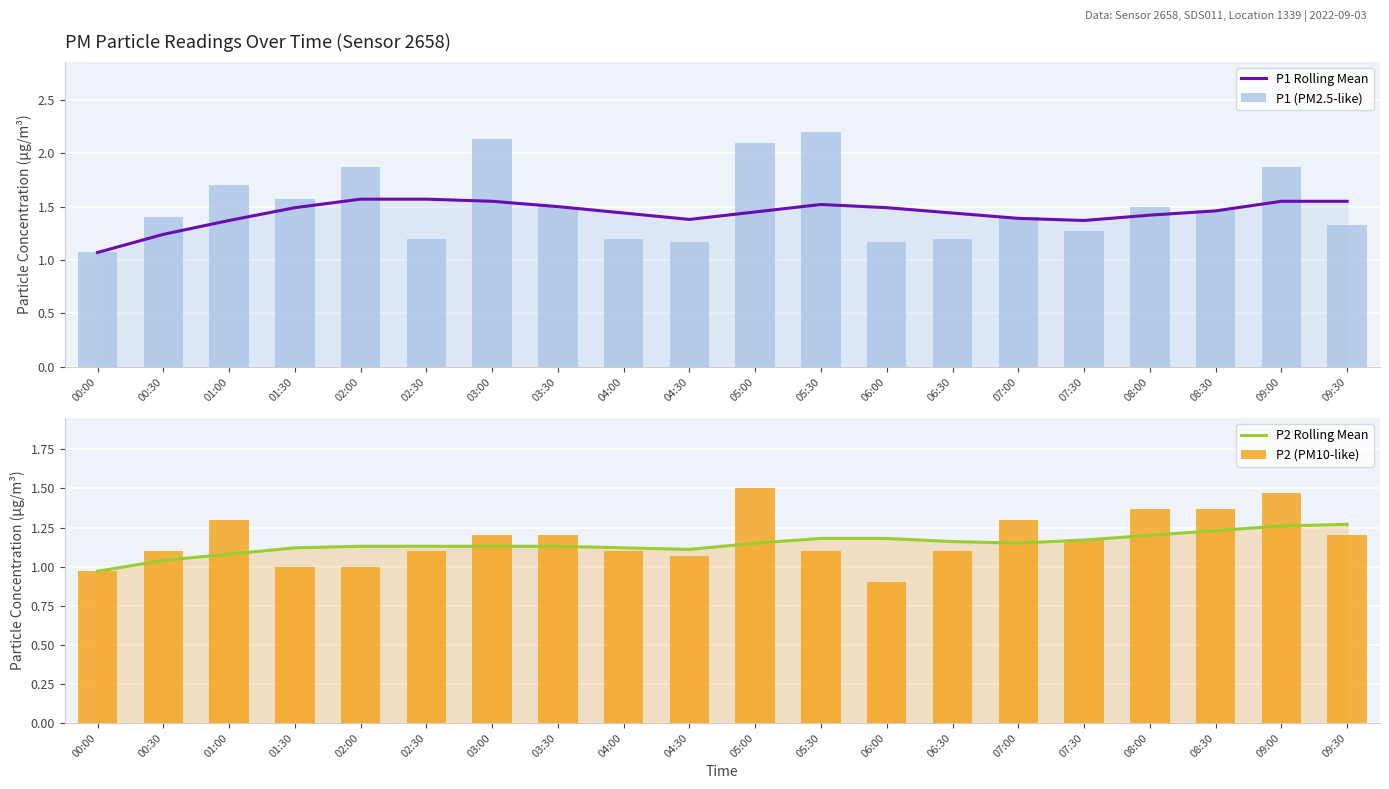

What is the value of the P1 (PM2.5-like) bar at the 3rd from the left?

1.7